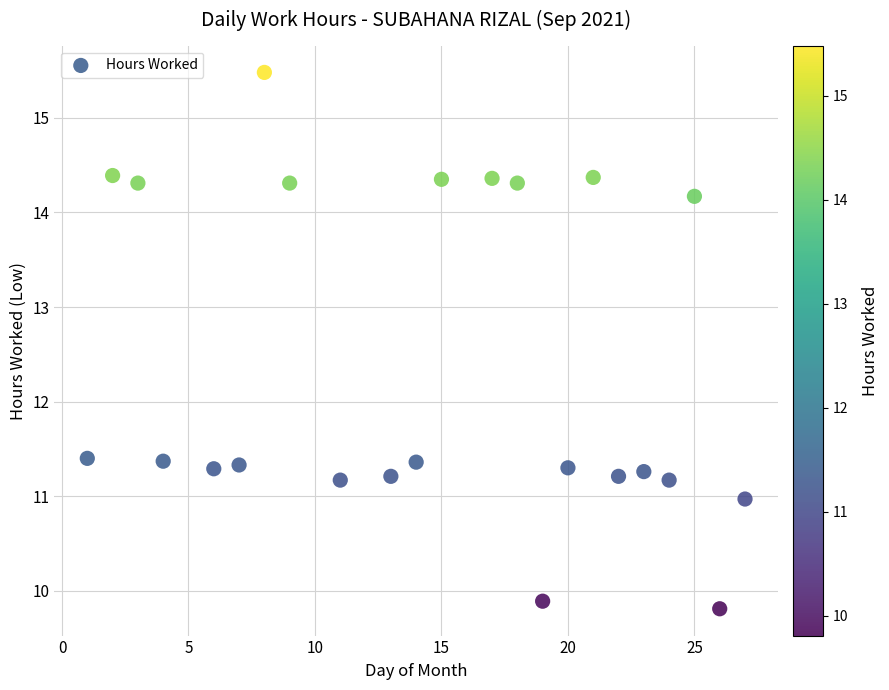

What is the range of Y values (max minus min)?

5.7